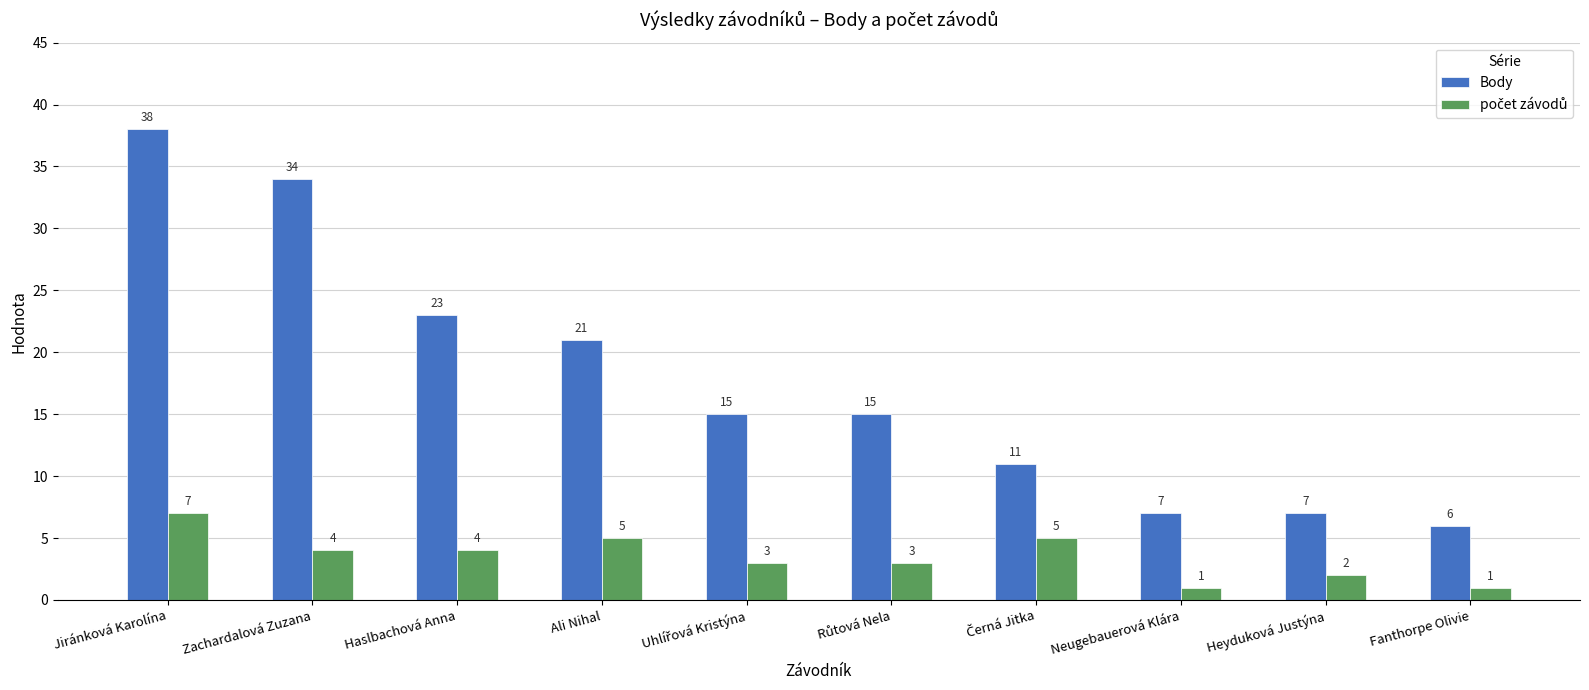

Which series has the largest total across all categories?

Body